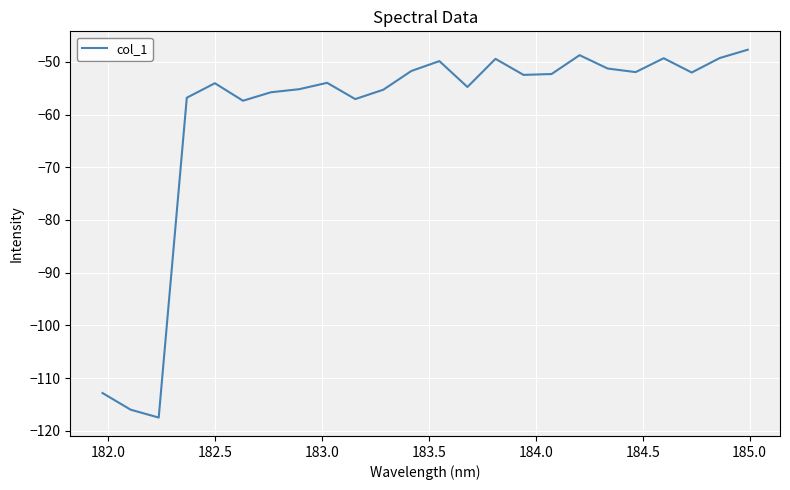

What is the maximum value shown in the chart?

-47.7